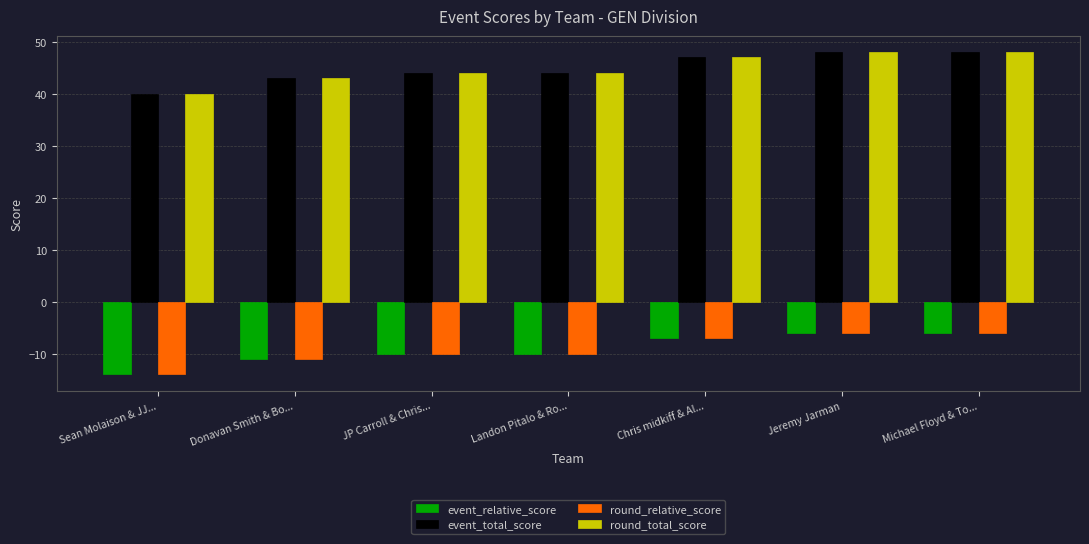

What is the difference between the highest and lowest values at Michael Floyd & To...?

54